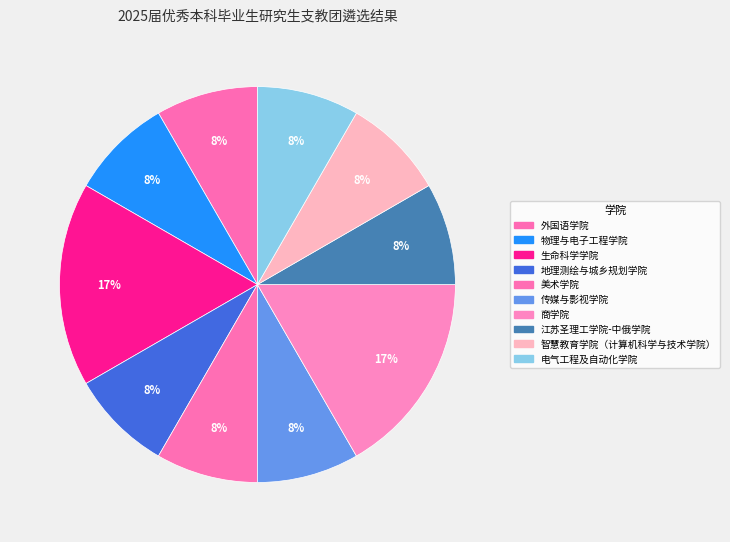

How many slices are in this pie chart?

10